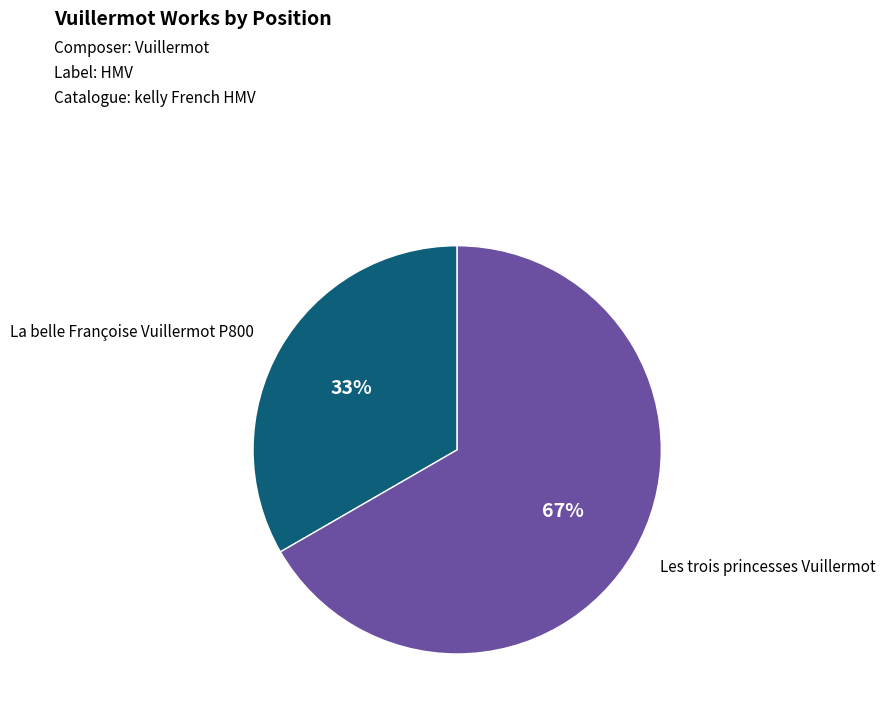

Does any single category account for the majority?

Yes